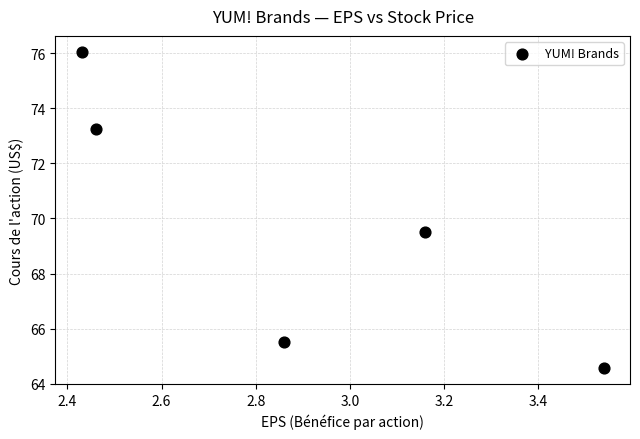

What Y value in the scatter plot is closest to 70?

69.5